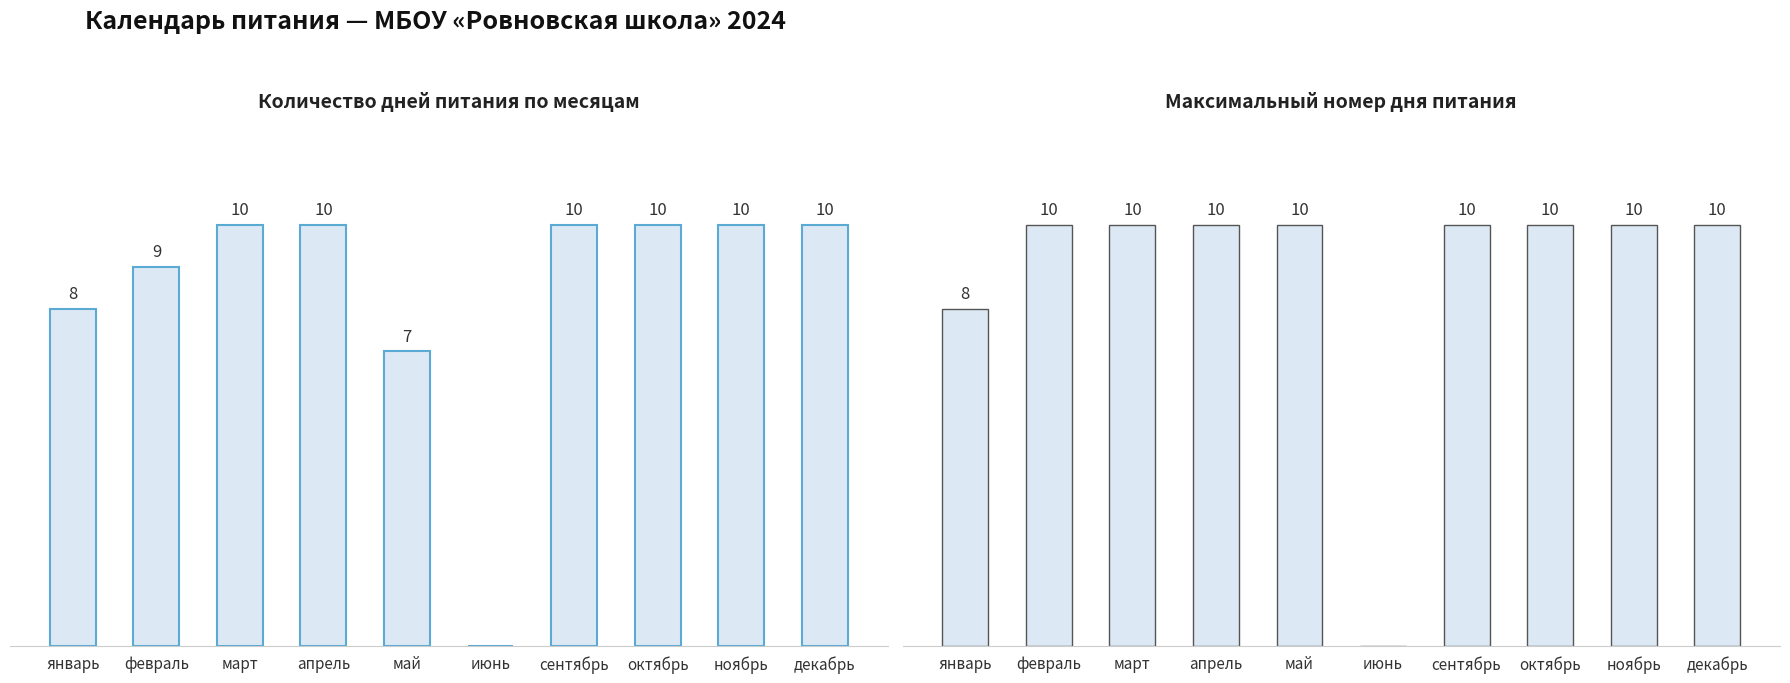

Rank the series at январь from lowest to highest value.

Количество дней питания, Максимальный номер дня питания